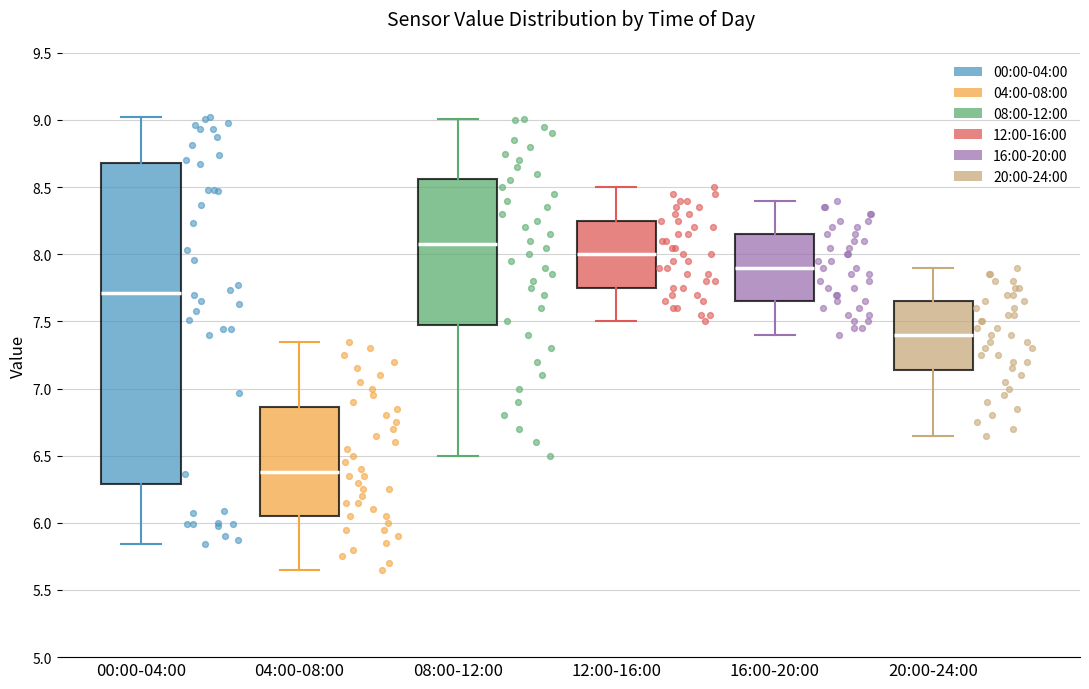

Which box is the tallest, from its lower edge to its upper edge?

00:00-04:00